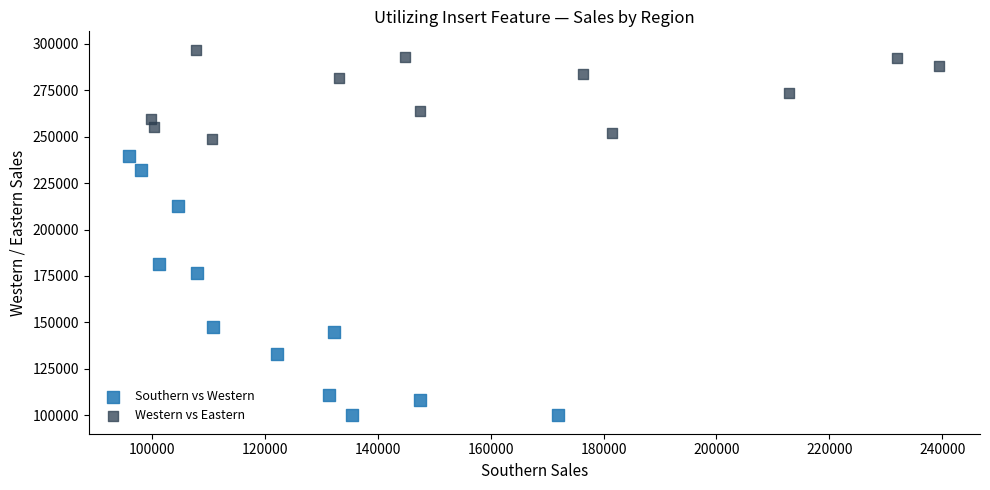

Which series reaches the maximum Y coordinate?

Western vs Eastern